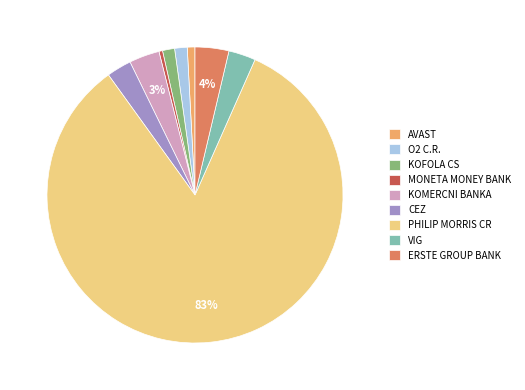

Do KOMERCNI BANKA and KOFOLA CS together represent more than half of the pie?

No